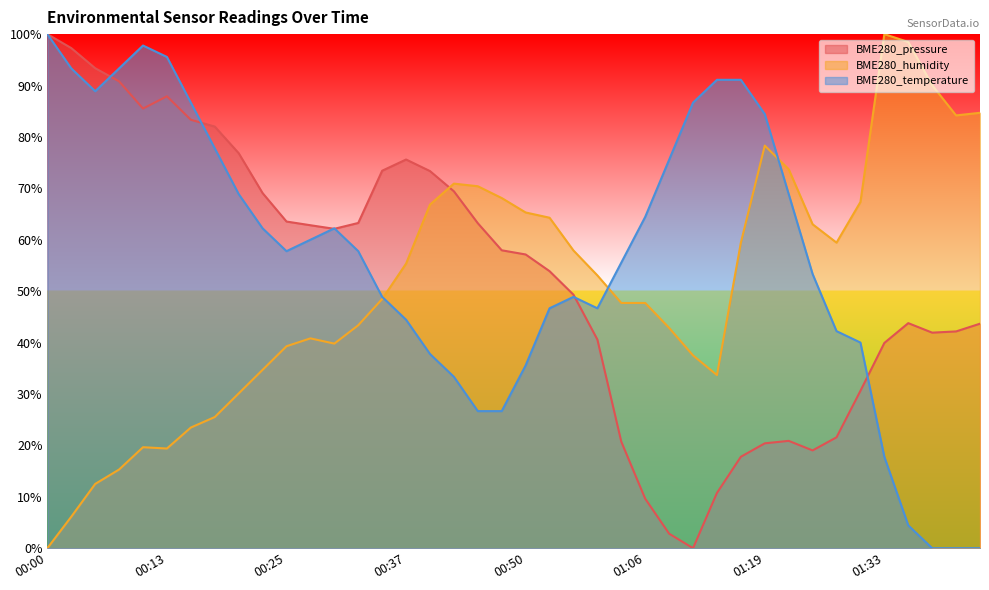

Where does the BME280_pressure series first go above 57?

00:00